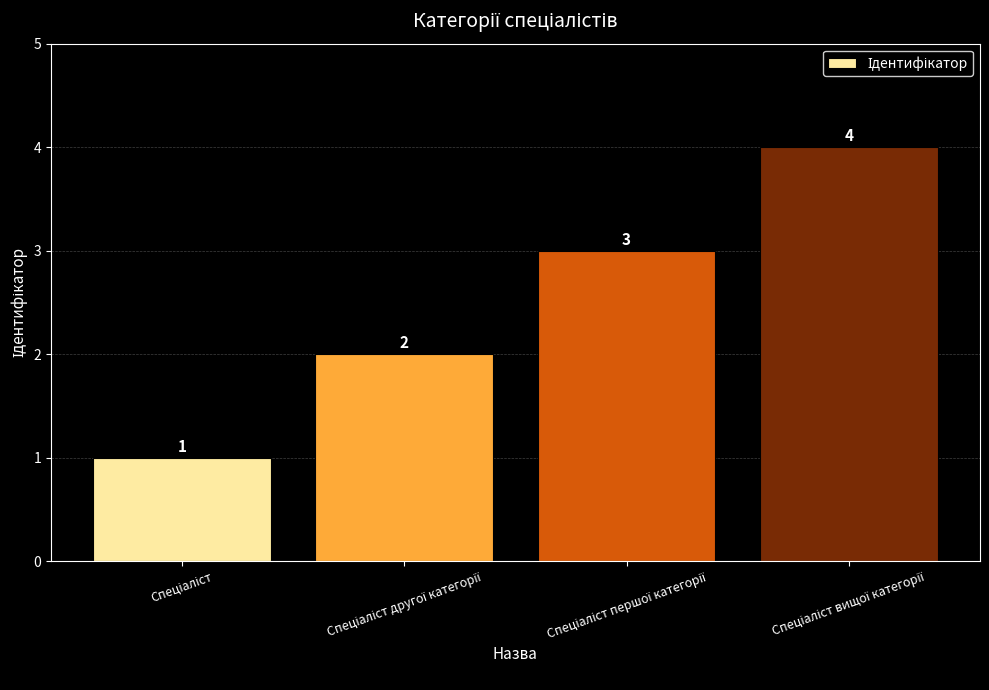

What is the sum of all values?

10